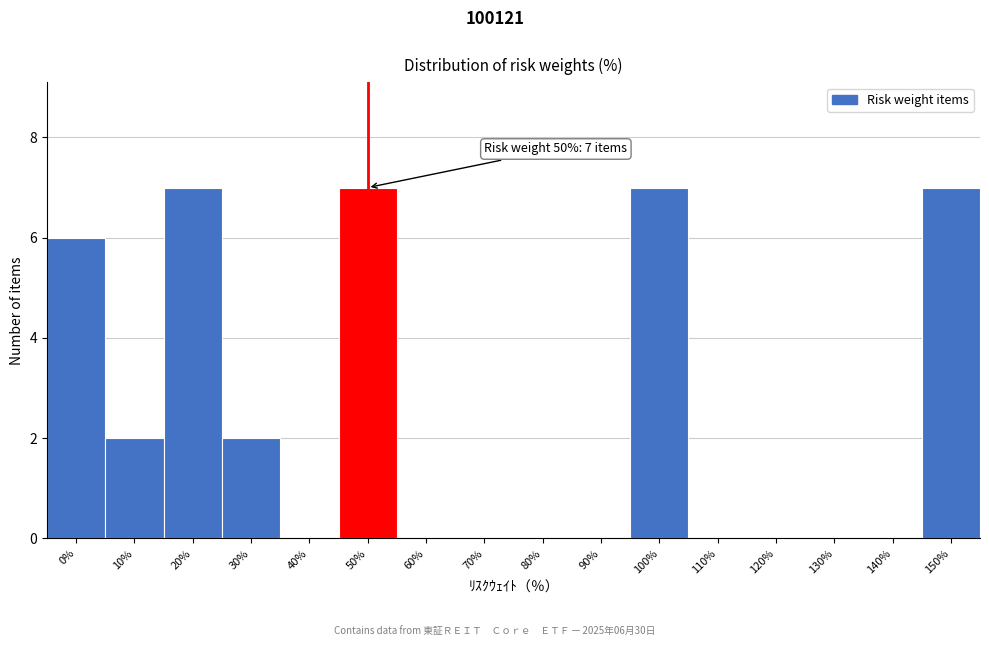

Reading left to right, extract all data points from this chart.

0%=6	10%=2	20%=7	30%=2	40%=0	50%=7	60%=0	70%=0	80%=0	90%=0	100%=7	110%=0	120%=0	130%=0	140%=0	150%=7